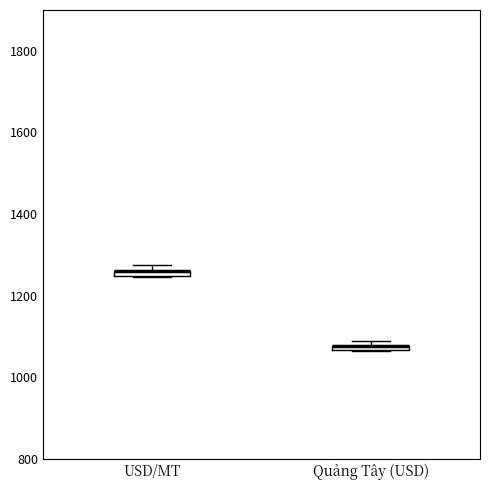

Where is the lower edge of the box for Quảng Tây (USD) on the y-axis? The values are not printed on the chart, so give them approximately, as read against the axis.

1060